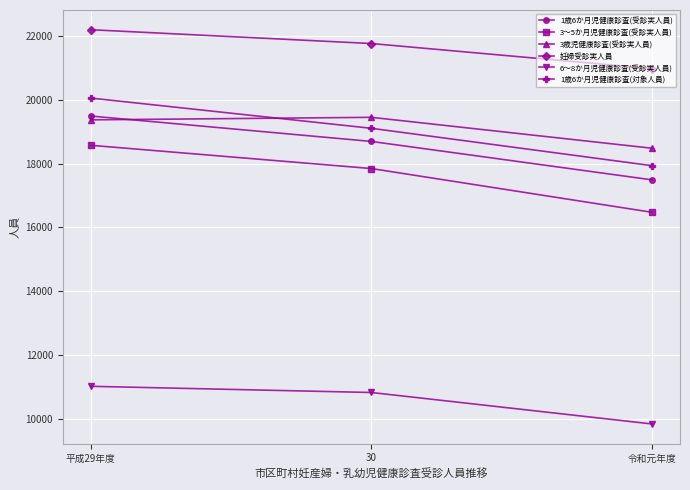

Rank the categories by 妊婦受診実人員 value from highest to lowest.

平成29年度, 30, 令和元年度